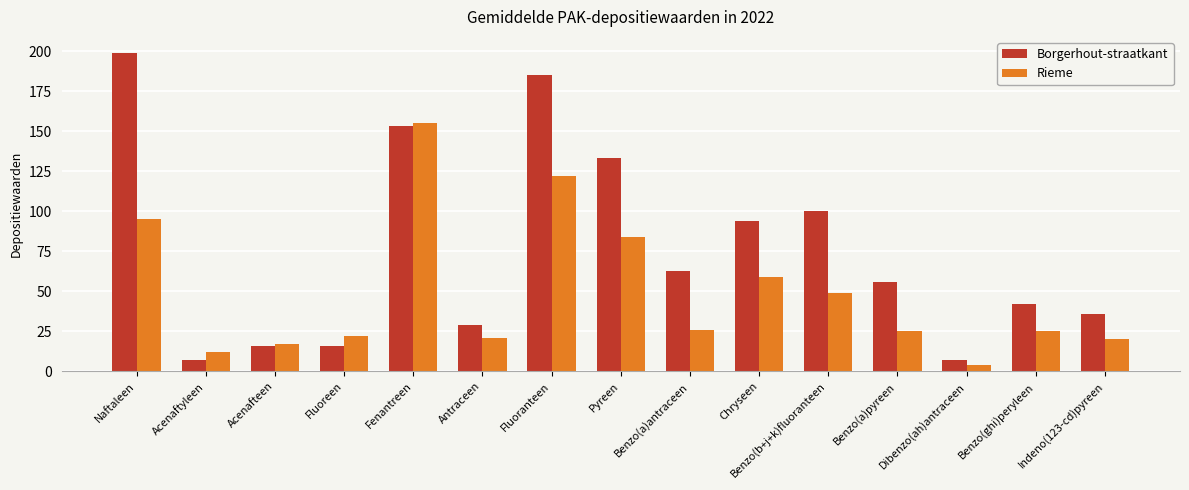

Where is Borgerhout-straatkant nearest to the value 103?

Benzo(b+j+k)fluoranteen